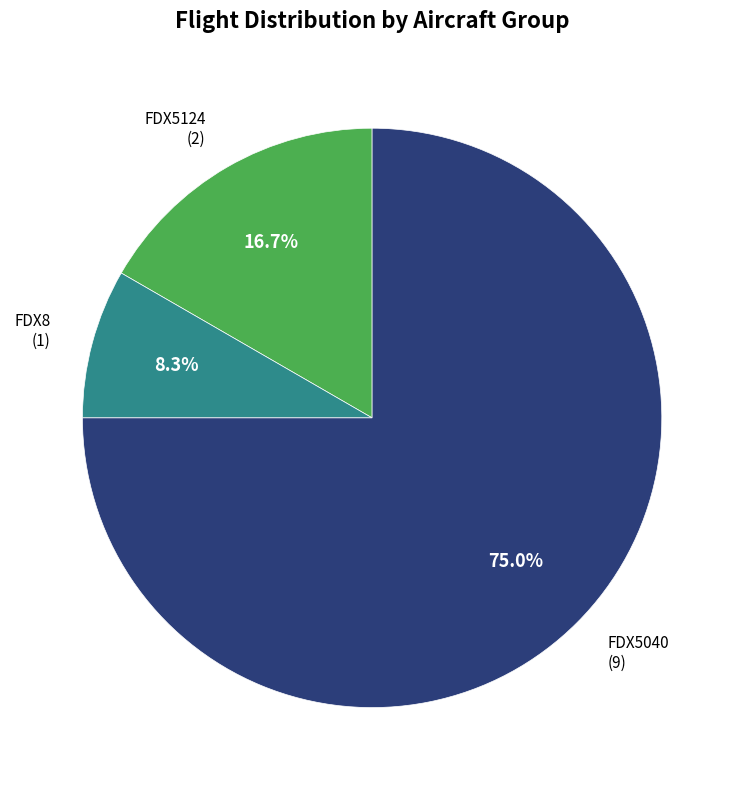

To the nearest percent, what is the average slice percentage?

33%